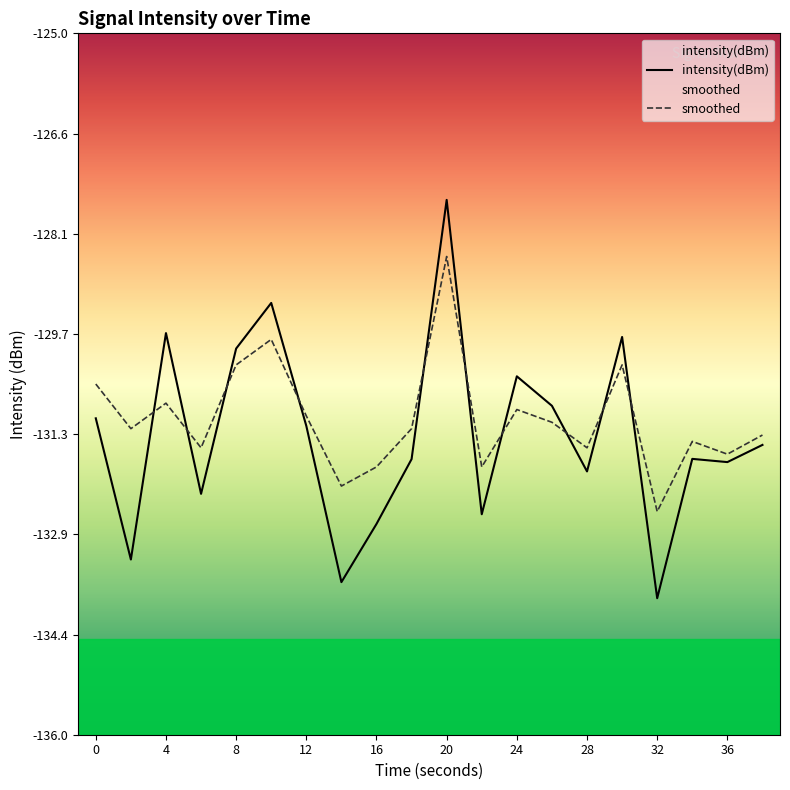

Is the value of smoothed at 28 greater than the value of intensity(dBm) at 12?

No